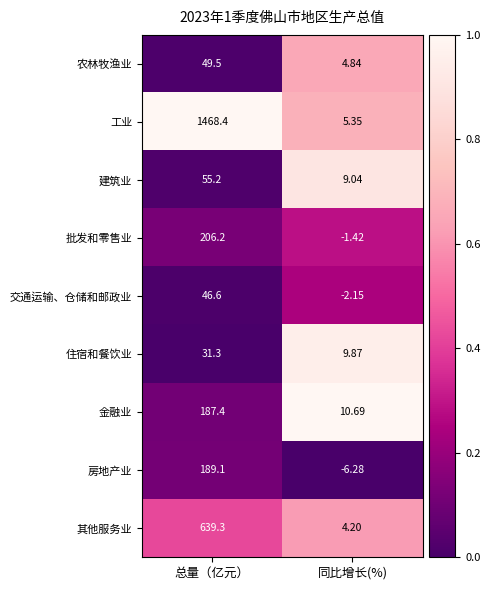

Which series changed the most between 总量（亿元） and 同比增长(%)?

工业